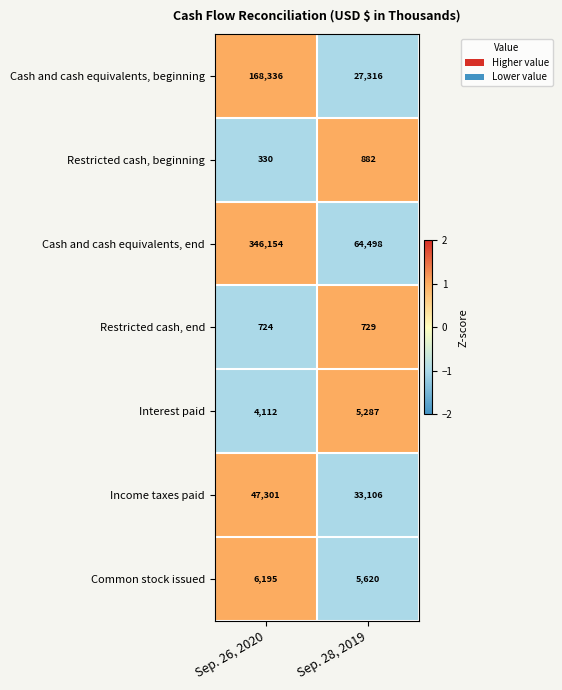

Rank the series by their maximum value, from highest to lowest.

Cash and cash equivalents, end, Cash and cash equivalents, beginning, Income taxes paid, Common stock issued, Interest paid, Restricted cash, beginning, Restricted cash, end